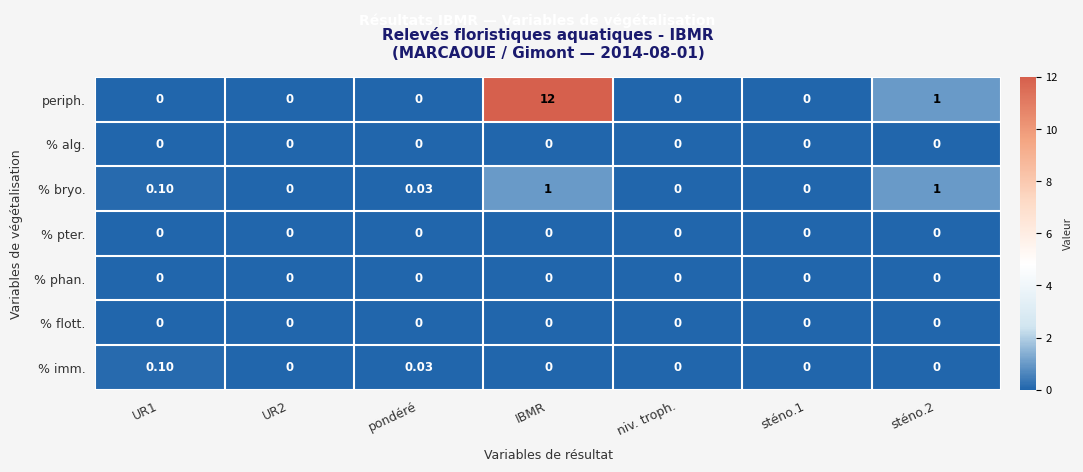

How many values in the % bryo. series exceed 0?

4